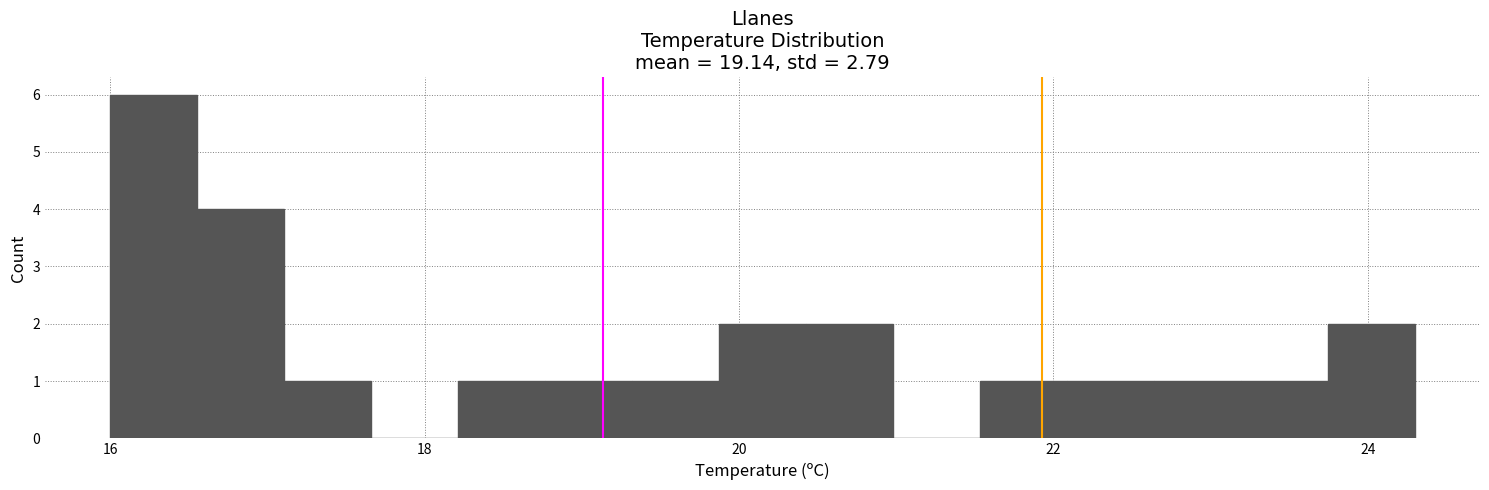

Around what value on the x-axis is the tallest bar? Give the approximate position of its centre, as read against the axis.

16.2